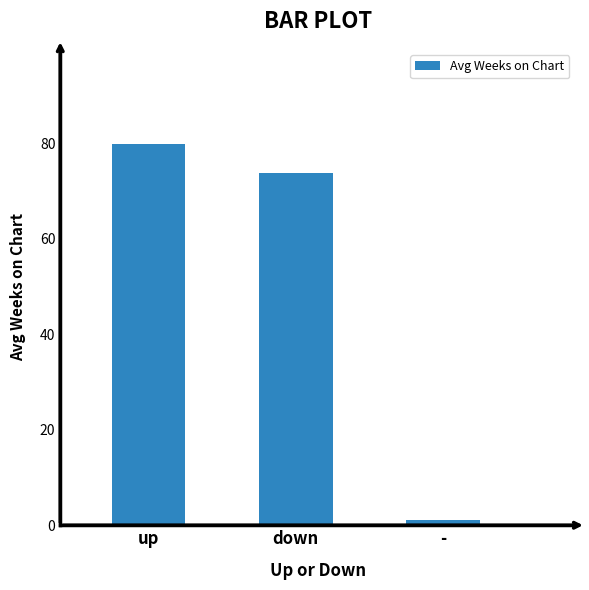

Read the value at down.

73.7